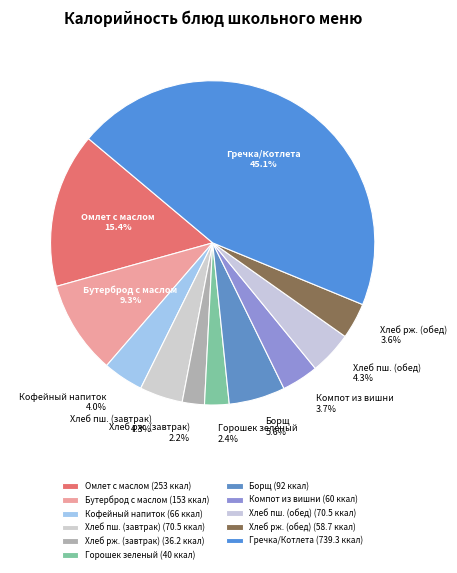

Between Омлет с маслом and Хлеб пш. (обед), which is larger?

Омлет с маслом